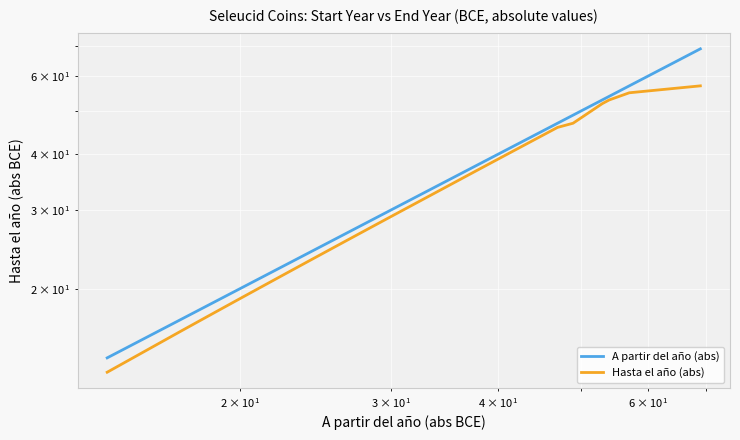

True or false: Hasta el año (abs) and A partir del año (abs) intersect in this chart.

False